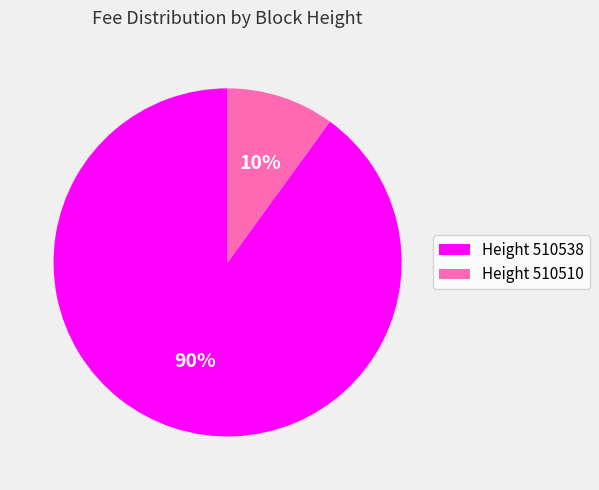

Rank the categories by value from lowest to highest.

Height 510510, Height 510538